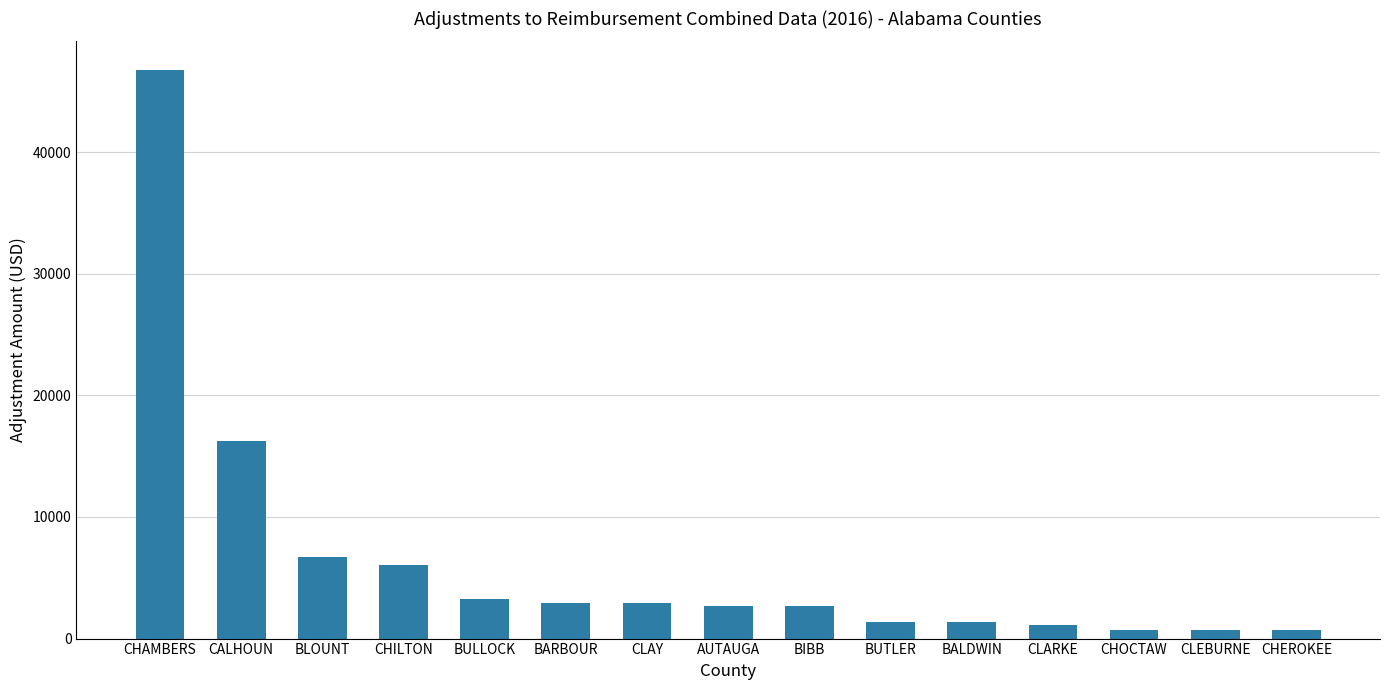

At which label is the value closest to 23717?

CALHOUN